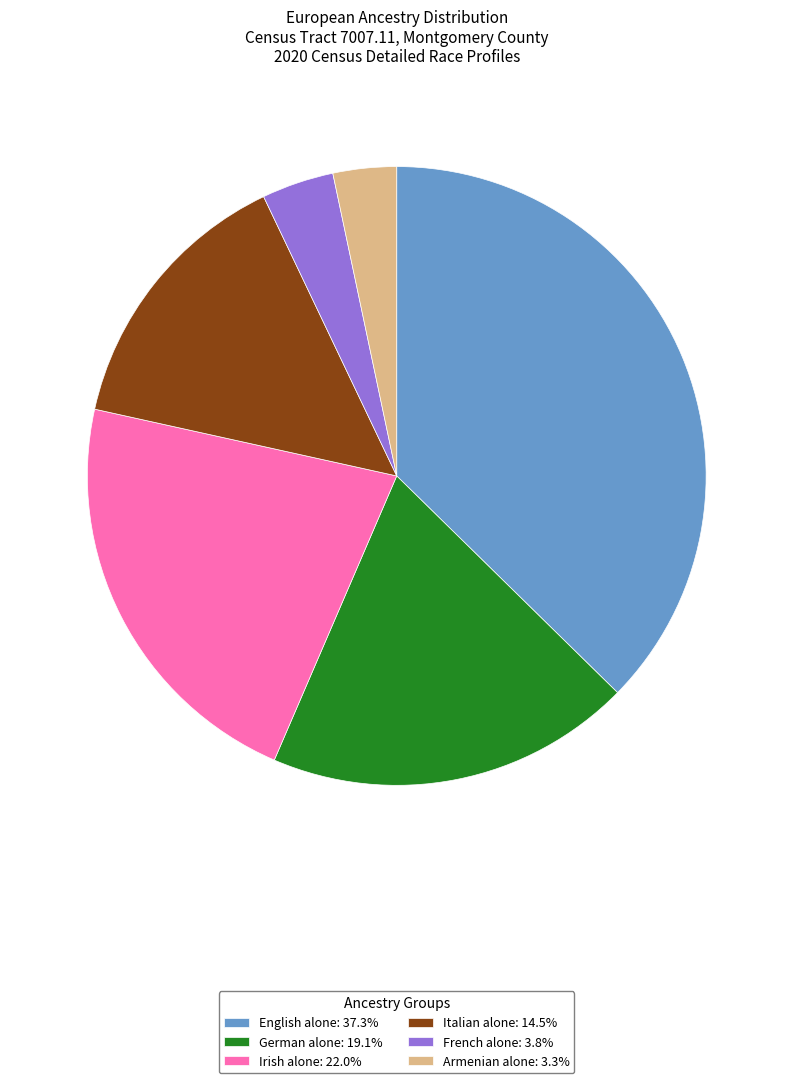

Approximately how many times larger is the value at French alone: 3.8% compared to Italian alone: 14.5%?

0.3